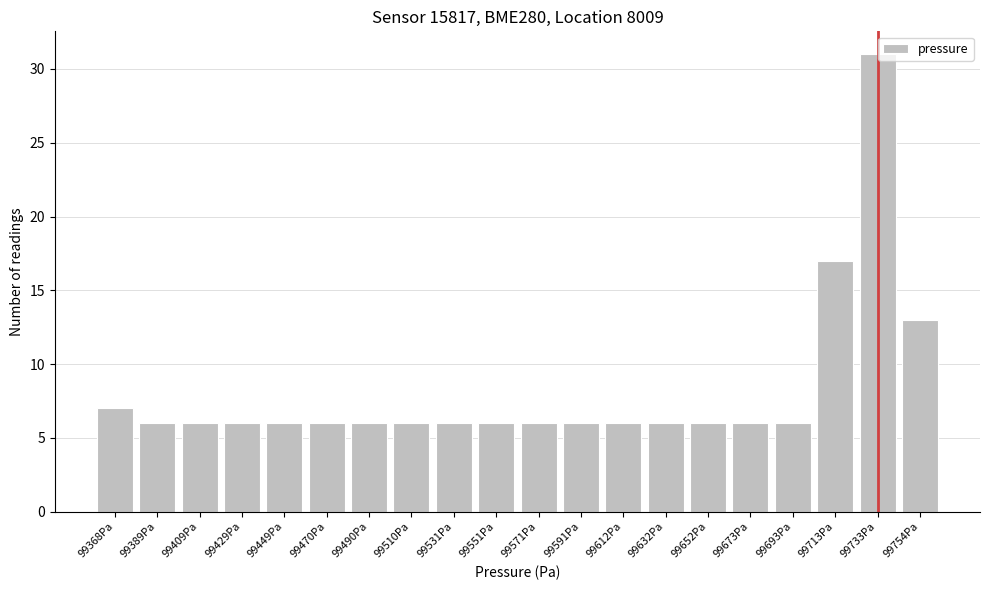

Reading left to right, list all the values displayed in this chart.

7	6	6	6	6	6	6	6	6	6	6	6	6	6	6	6	6	17	31	13